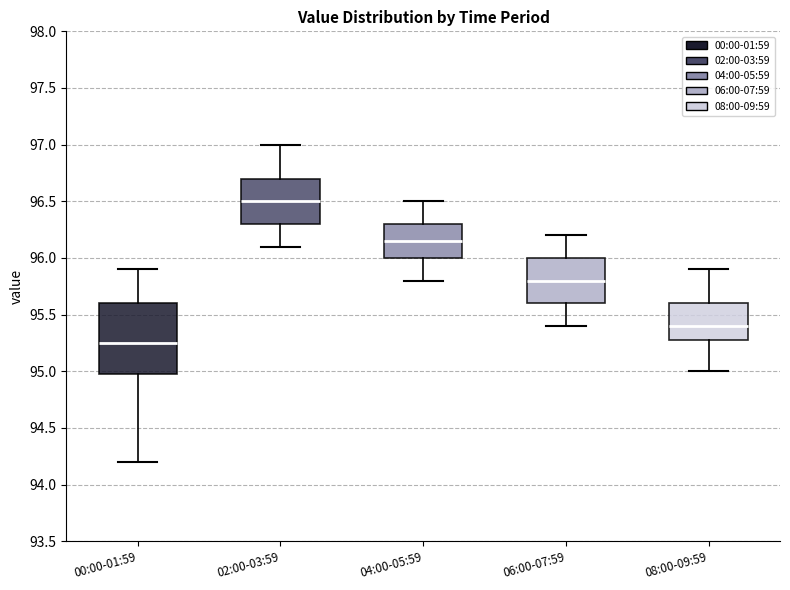

Which box's median line is the highest?

02:00-03:59